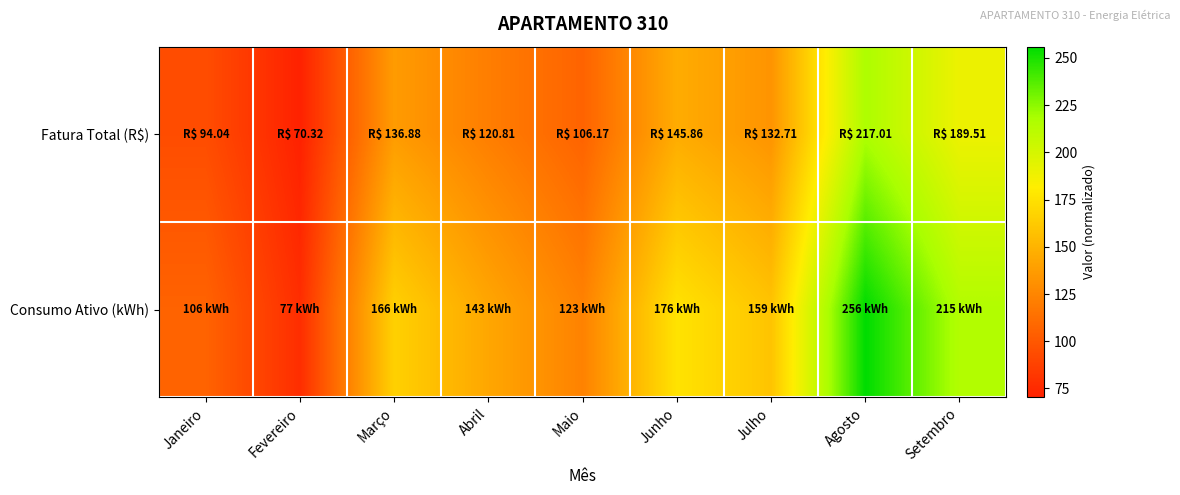

What is the spread (max minus min) of values at Maio?

16.8